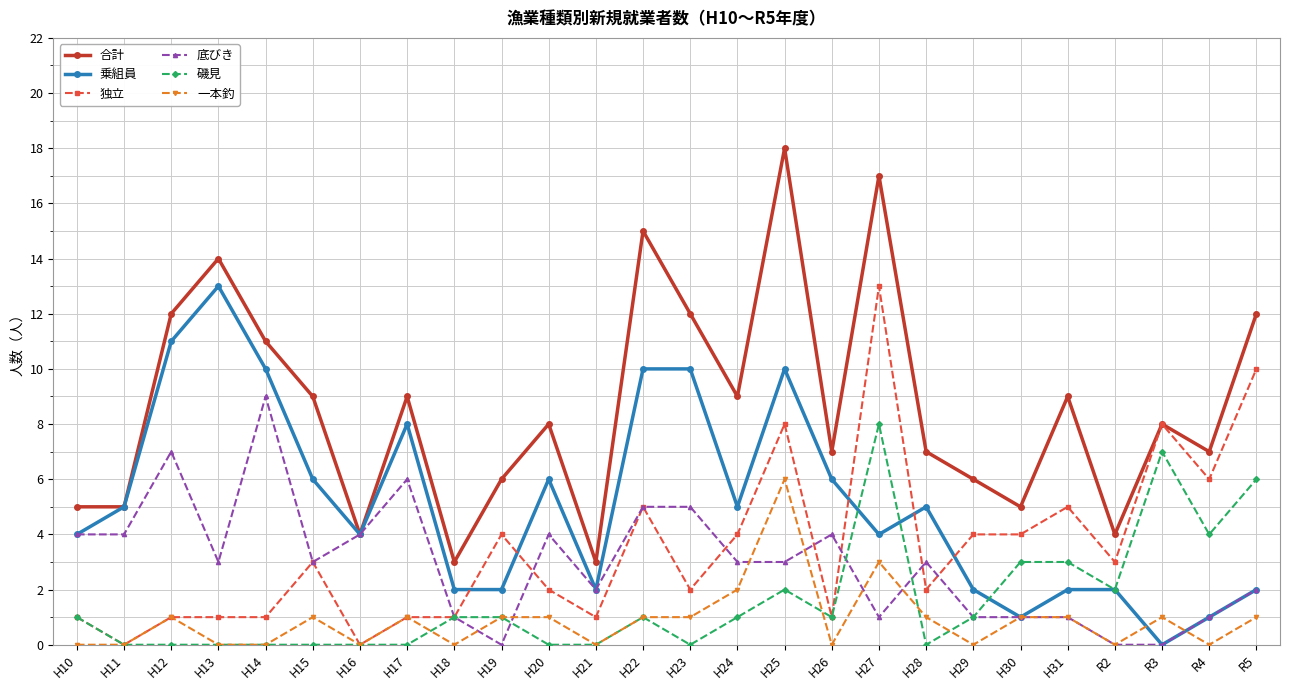

How many data points does each series have?

26